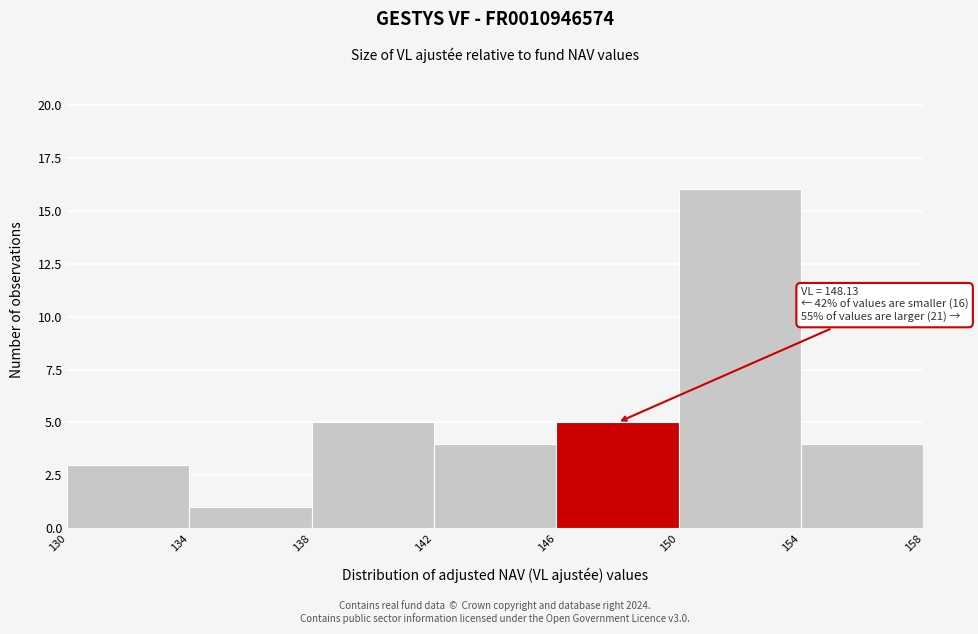

Which range on the x-axis has the tallest bar?

150 to 154